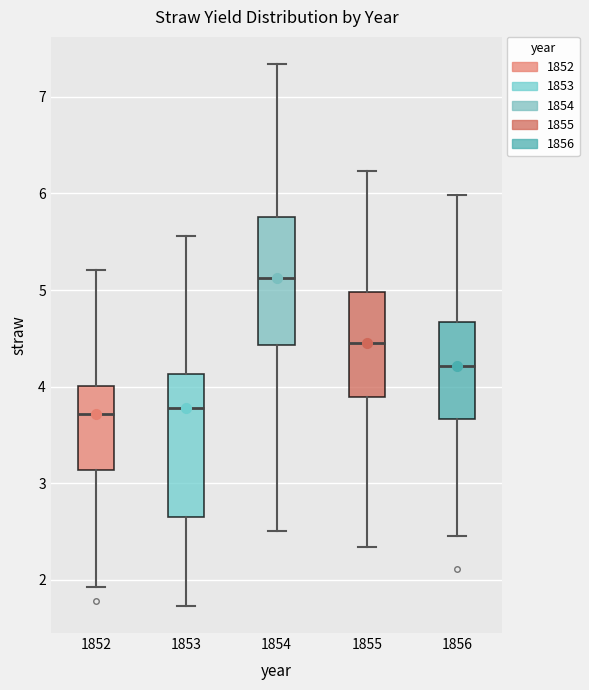

Reading left to right, transcribe this box plot: for each box, give where its median line is, the range the box spans, and where its two whiskers end, as read against the y-axis. The values are not printed on the chart, so give them approximately, as read against the axis.

1852: median 3.7, box 3.1 to 4.0, whiskers 1.9 to 5.2
1853: median 3.8, box 2.7 to 4.1, whiskers 1.7 to 5.6
1854: median 5.1, box 4.4 to 5.8, whiskers 2.5 to 7.3
1855: median 4.5, box 3.9 to 5.0, whiskers 2.3 to 6.2
1856: median 4.2, box 3.7 to 4.7, whiskers 2.5 to 6.0